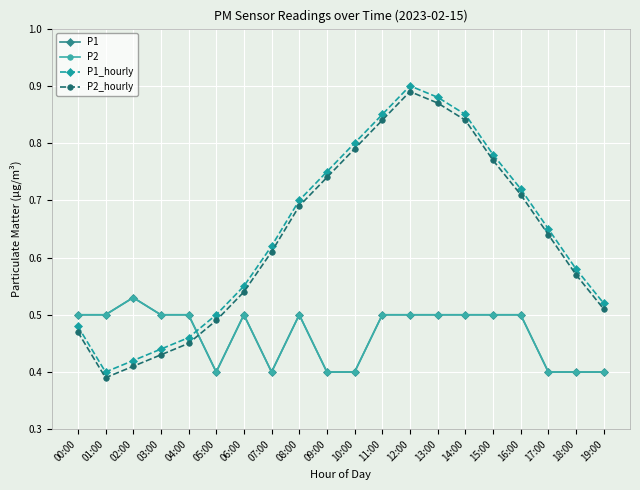

Which category has the lowest value in the P2_hourly series?

01:00